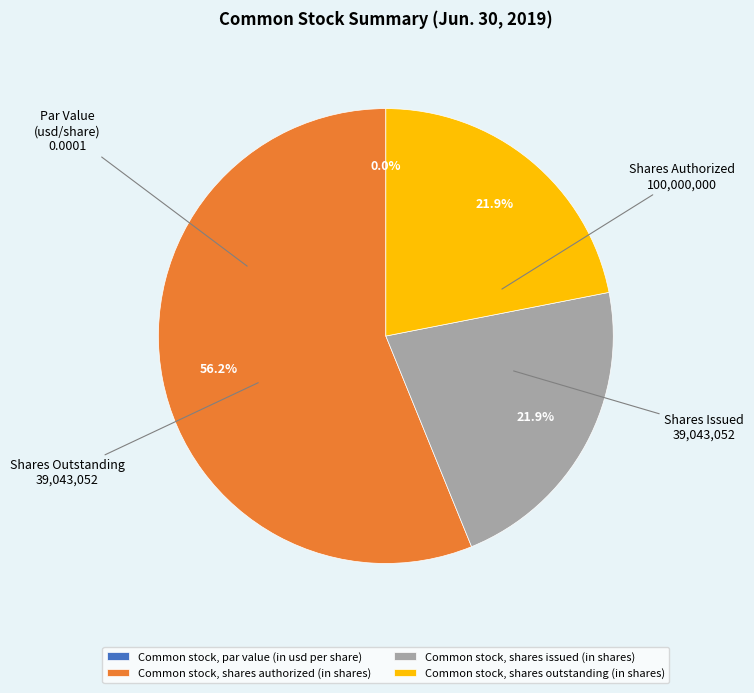

What is the change in value from Common stock, par value (in usd per share) to Common stock, shares authorized (in shares)?

+100000000.0